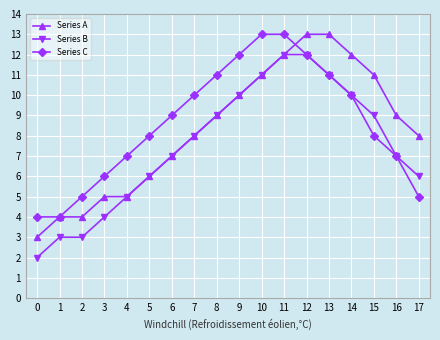

Rank the series at 0 from lowest to highest value.

Series B, Series A, Series C